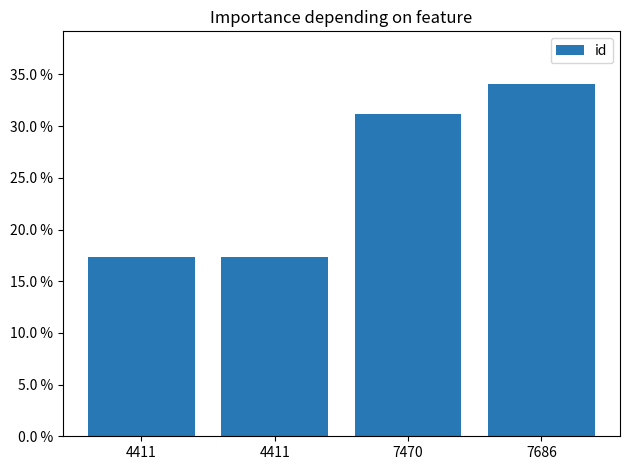

What is the maximum value shown in the chart?

0.3